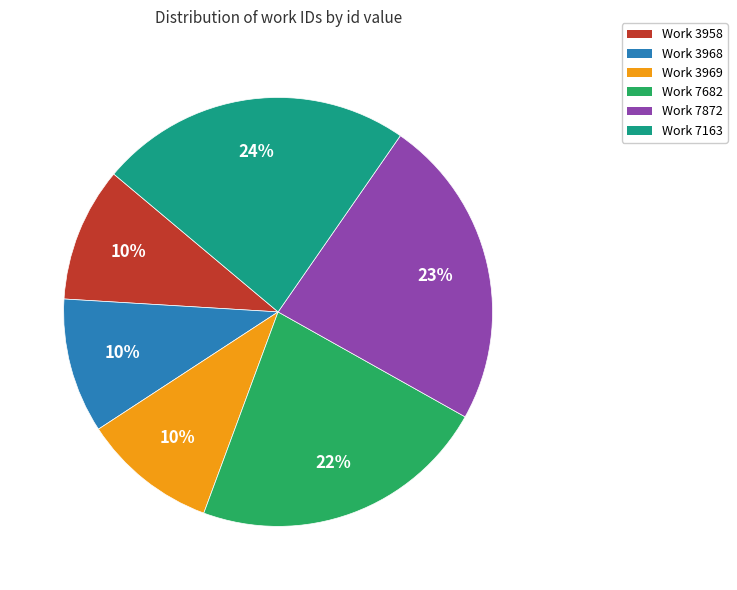

To the nearest percent, what is the average slice percentage?

17%